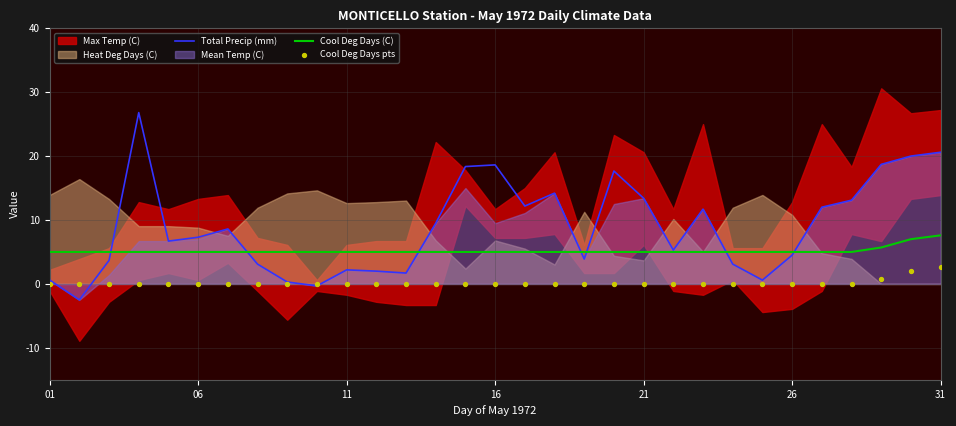

True or false: Total Precip (mm) has a value of 7.2 at 26.

False